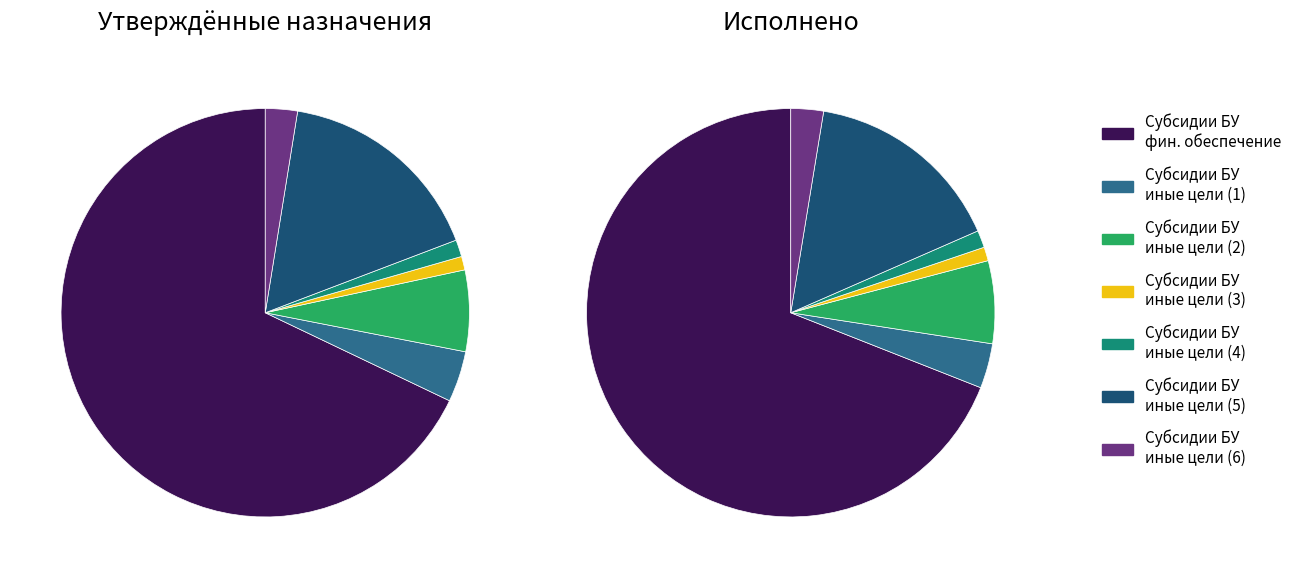

Does any single category account for the majority?

Yes